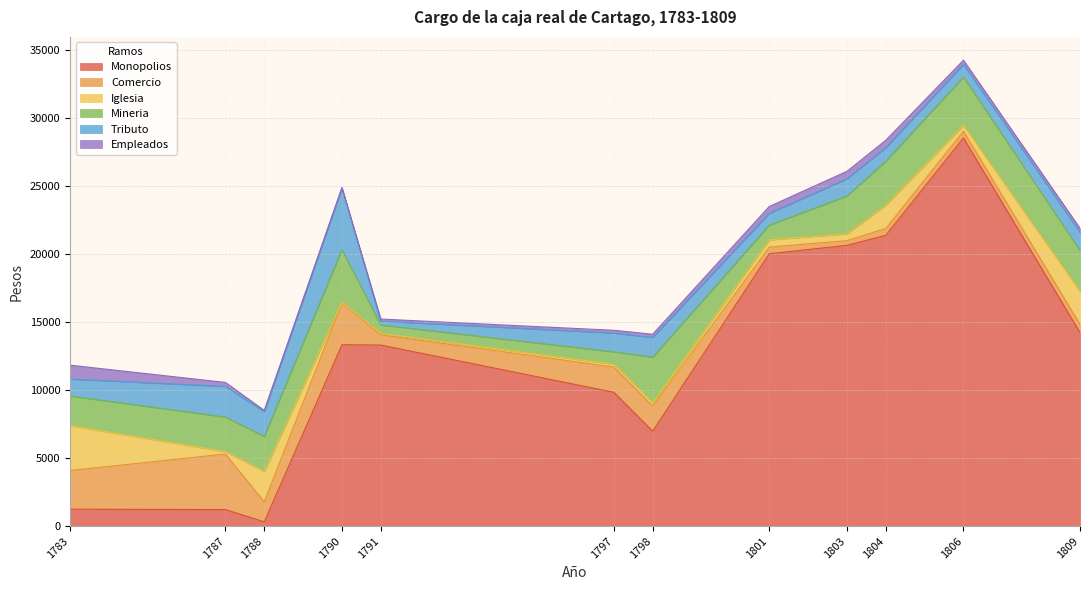

At which category does Iglesia reach its first local valley?

1787